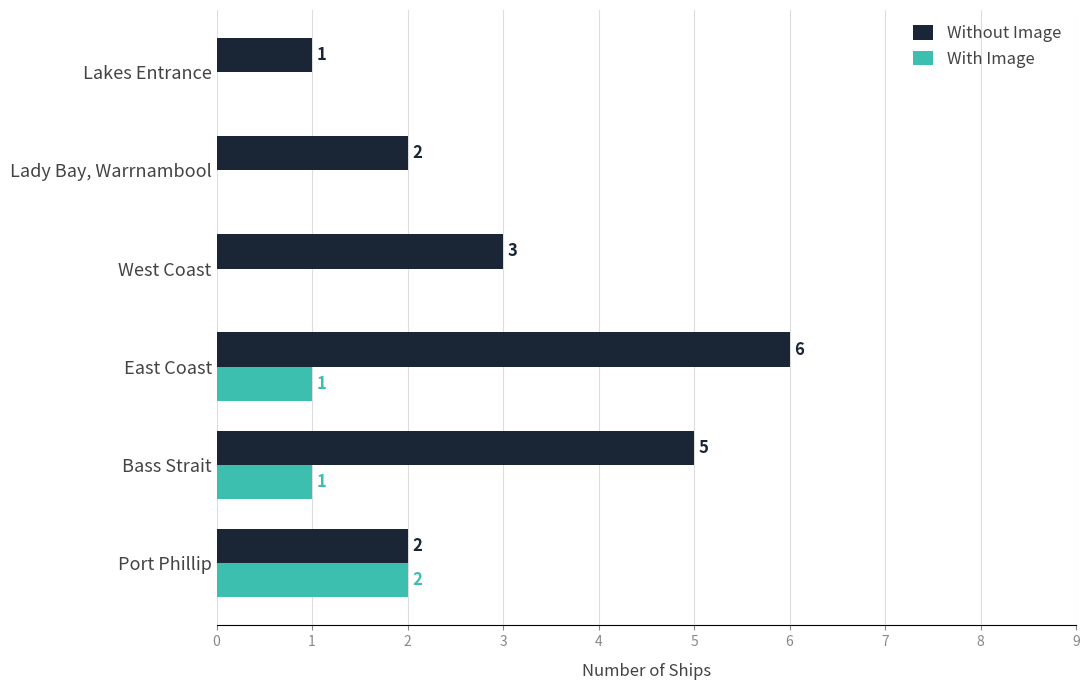

Is the value of Without Image at Bass Strait greater than the value of With Image at Lakes Entrance?

Yes